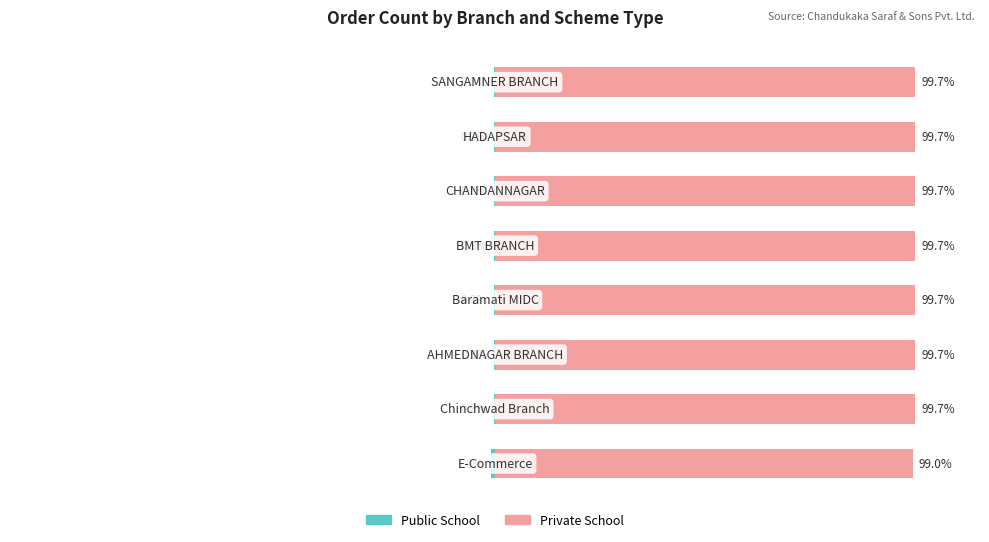

Is it true that Private School equals 56.2 at 1?

False